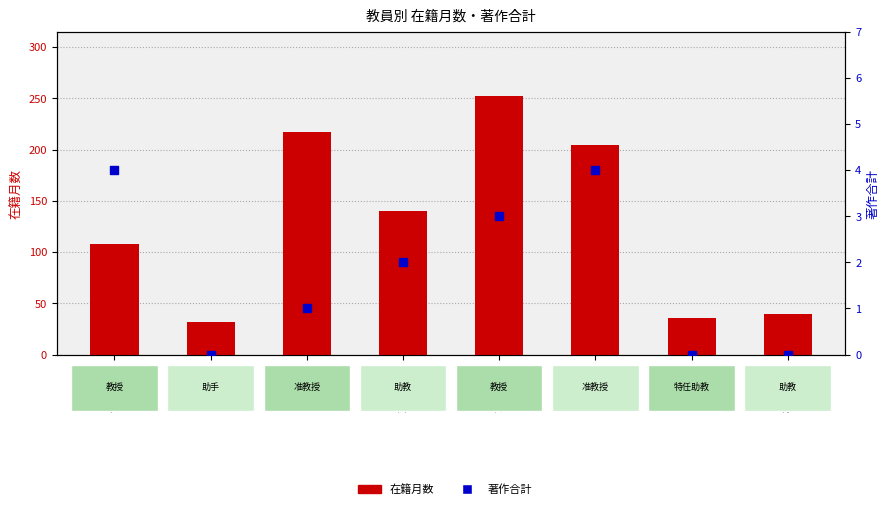

Which series has the widest spread of Y values?

在籍月数